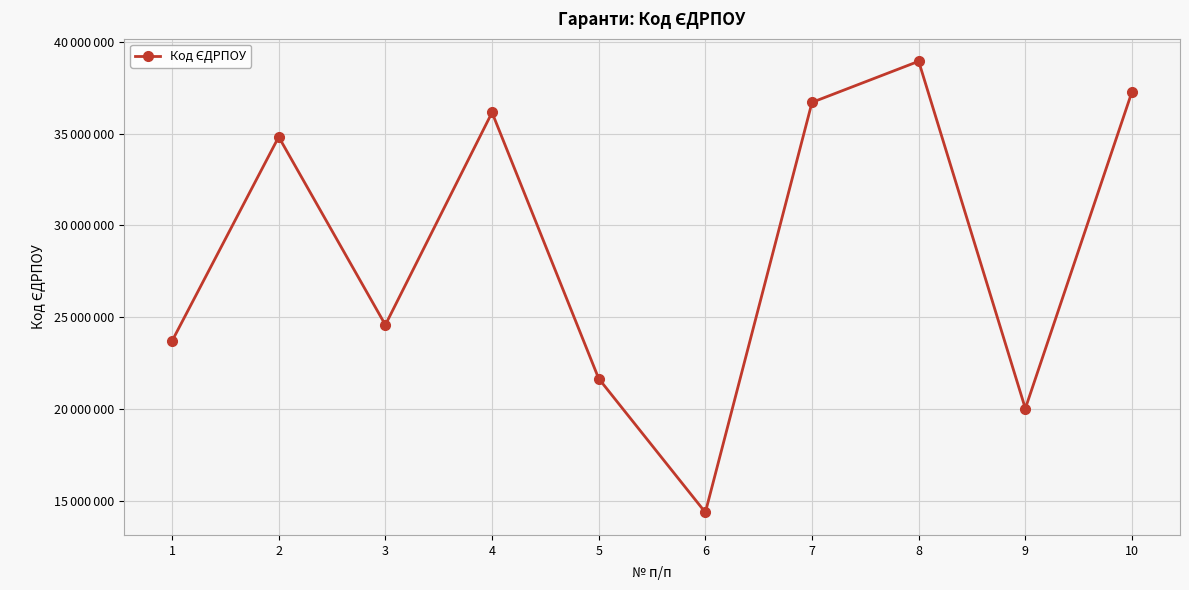

Is this an area chart (filled region under the line)?

No